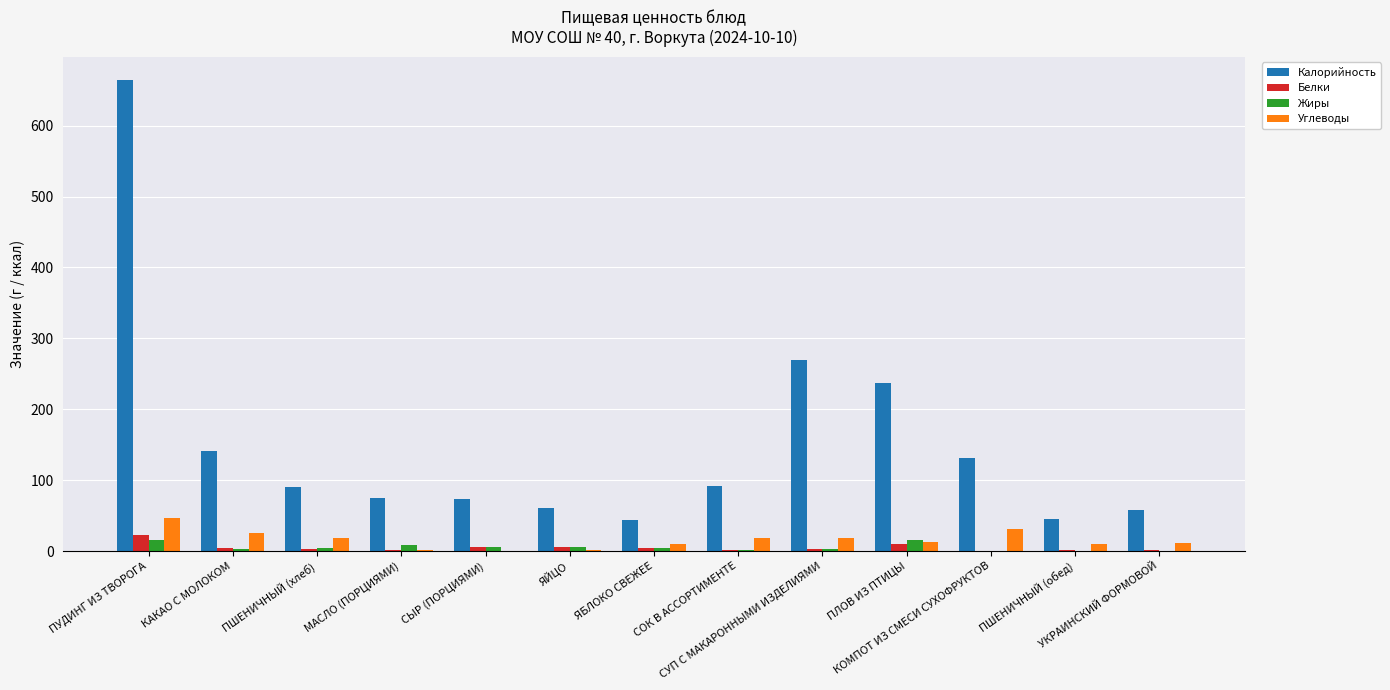

What are all the series names shown in the legend?

Калорийность, Белки, Жиры, Углеводы